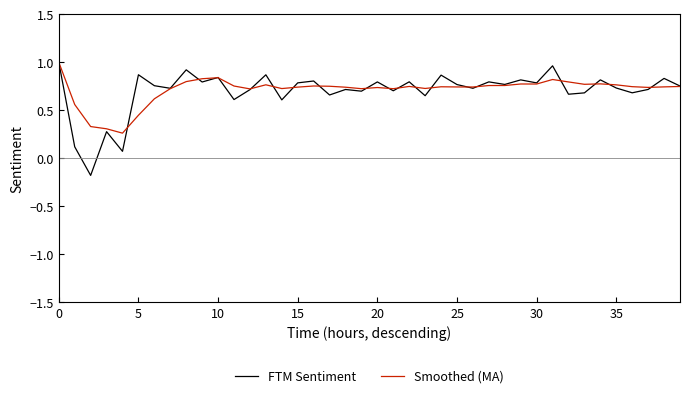

Which series has the widest spread of values?

FTM Sentiment